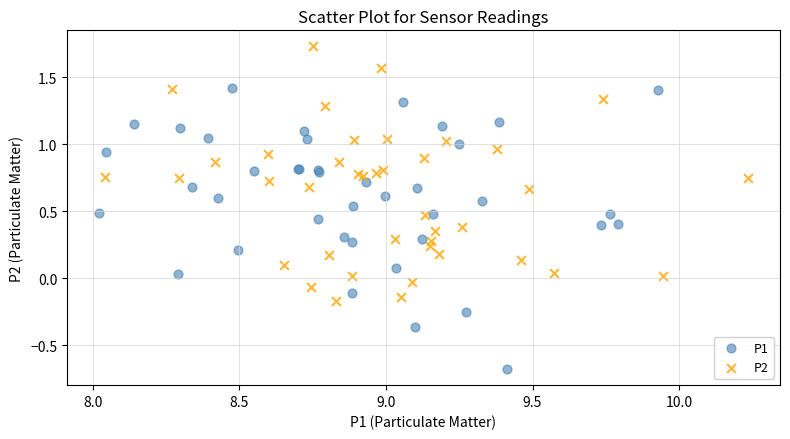

Which series contains the highest Y value?

P2